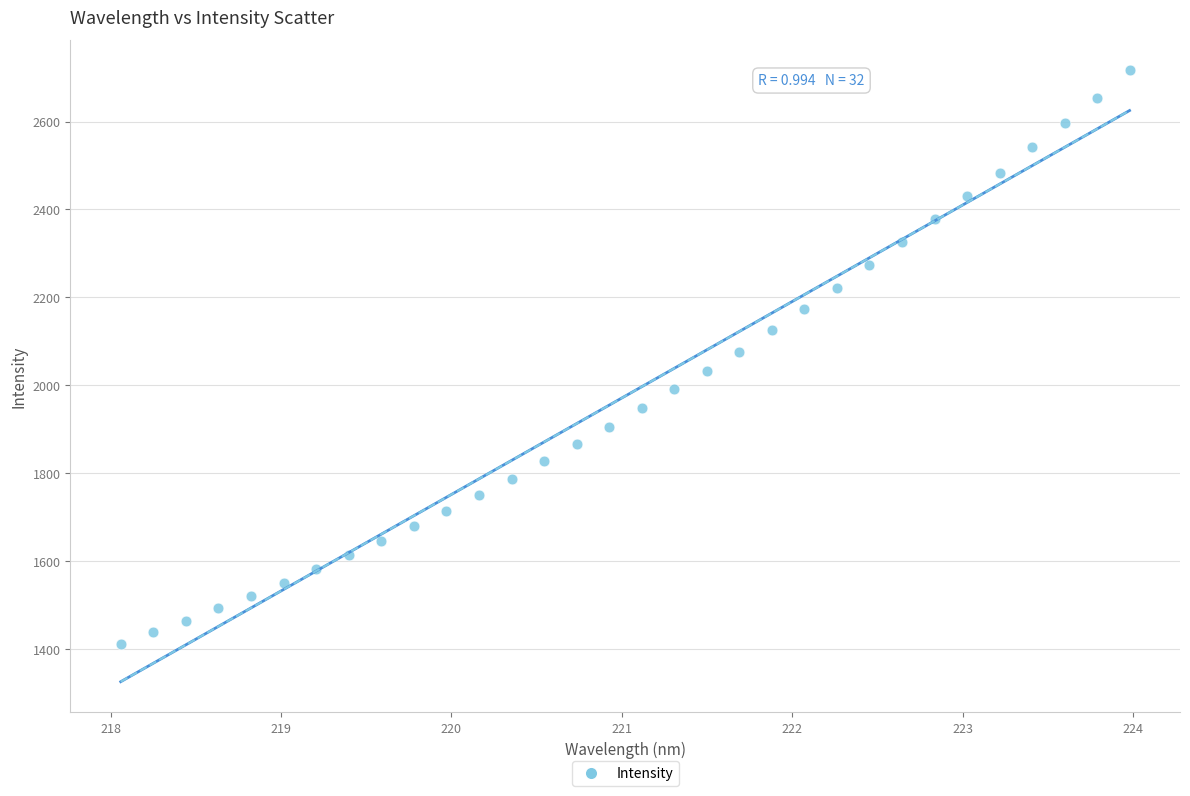

What is the range of X values (max minus min)?

5.9